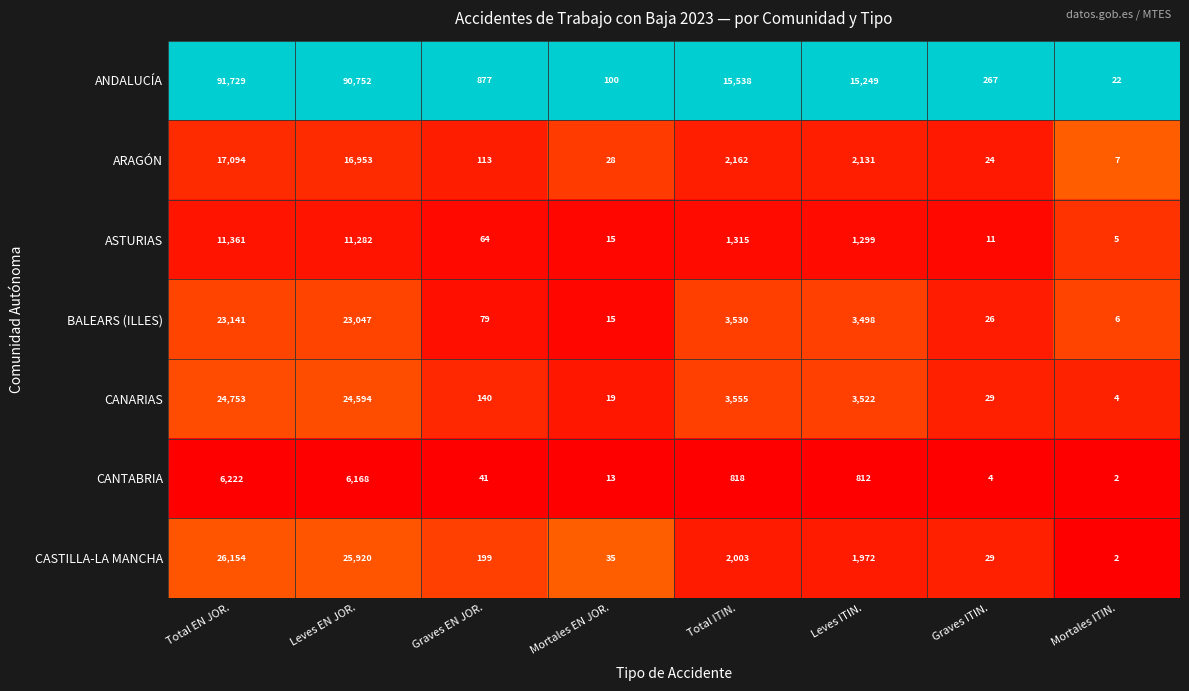

At which category is the sum across all series the highest?

Total EN JOR.